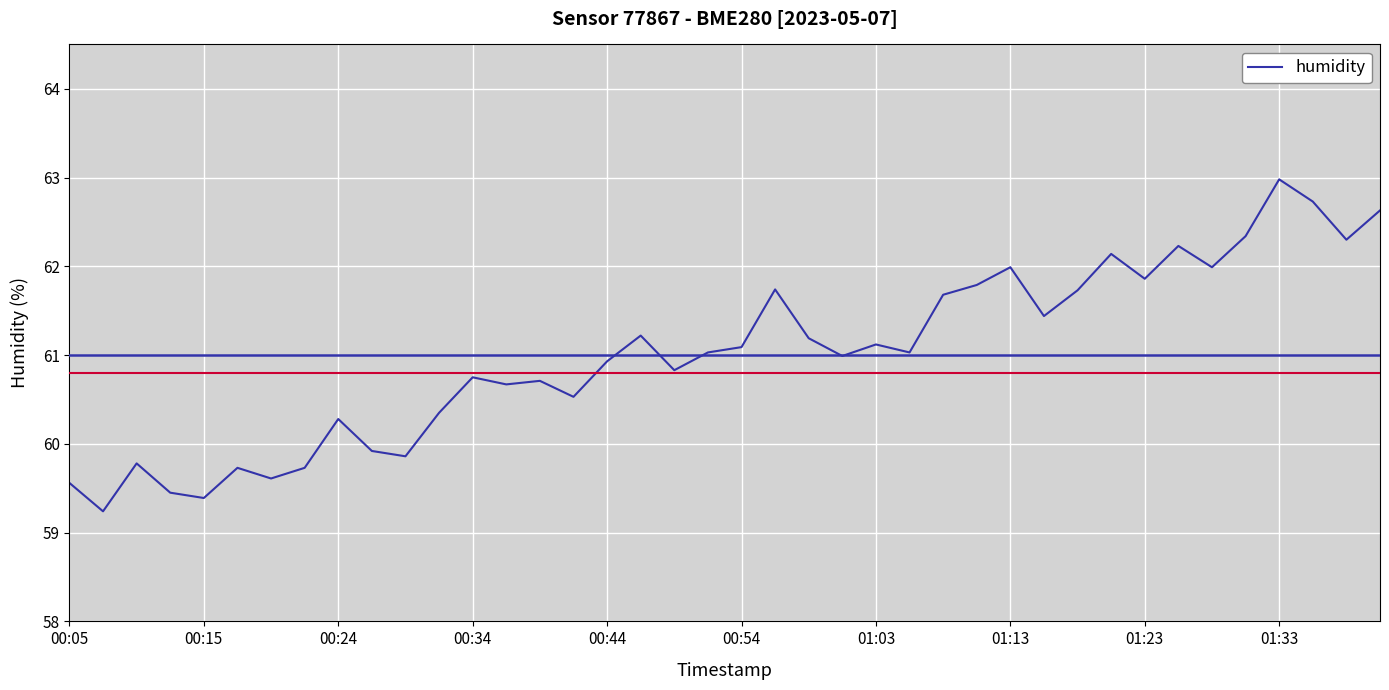

What is the difference between the maximum and minimum values?

3.7